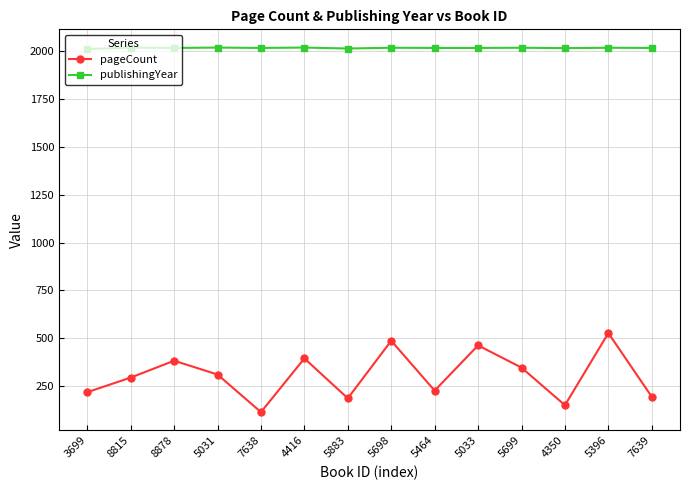

At 8878, list the series in order from largest to smallest.

publishingYear, pageCount